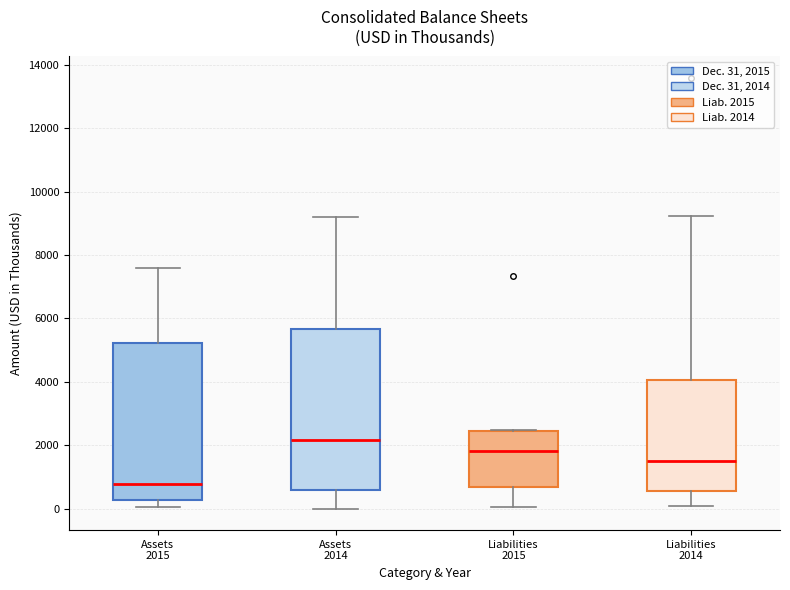

Reading left to right, read every box against the y-axis: the position of its median line, the range the box covers, and the ends of its whiskers. The values are not printed on the chart, so give them approximately, as read against the axis.

Assets 2015: median 800, box 200 to 5200, whiskers 0 to 7600
Assets 2014: median 2200, box 600 to 5600, whiskers 0 to 9200
Liabilities 2015: median 1800, box 600 to 2400, whiskers 0 to 2400
Liabilities 2014: median 1600, box 600 to 4000, whiskers 0 to 9200